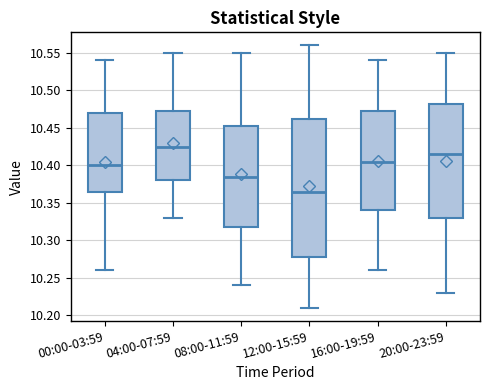

Where does the median line of the box for 20:00-23:59 sit on the y-axis? The values are not printed on the chart, so give them approximately, as read against the axis.

10.415